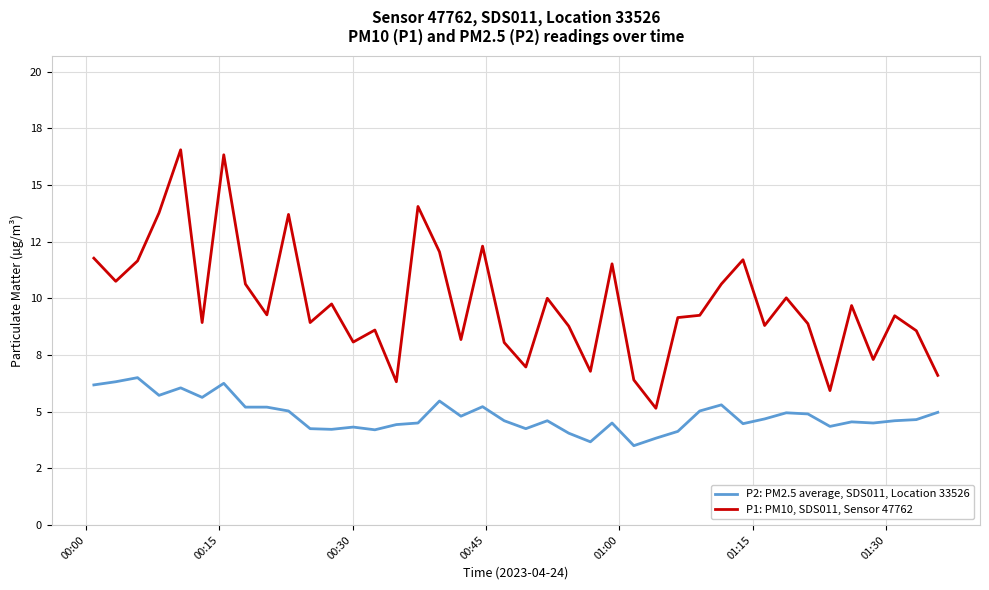

True or false: P1: PM10, SDS011, Sensor 47762 and P2: PM2.5 average, SDS011, Location 33526 intersect in this chart.

False